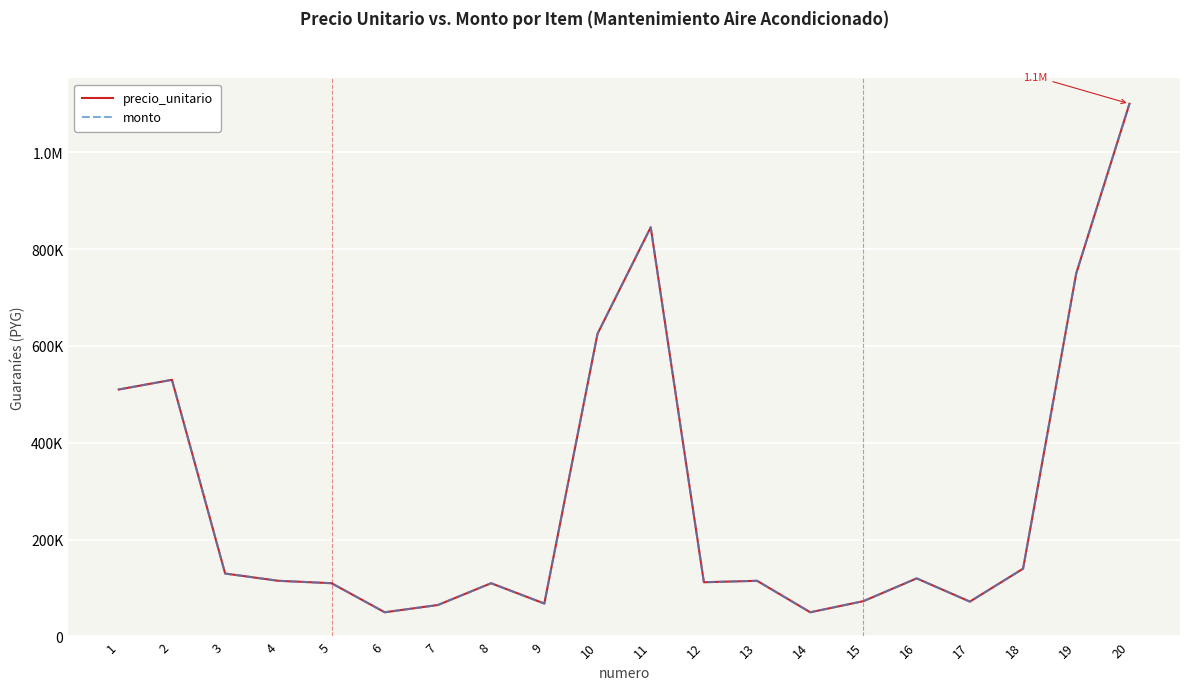

How many interior local peaks does the precio_unitario series have?

5